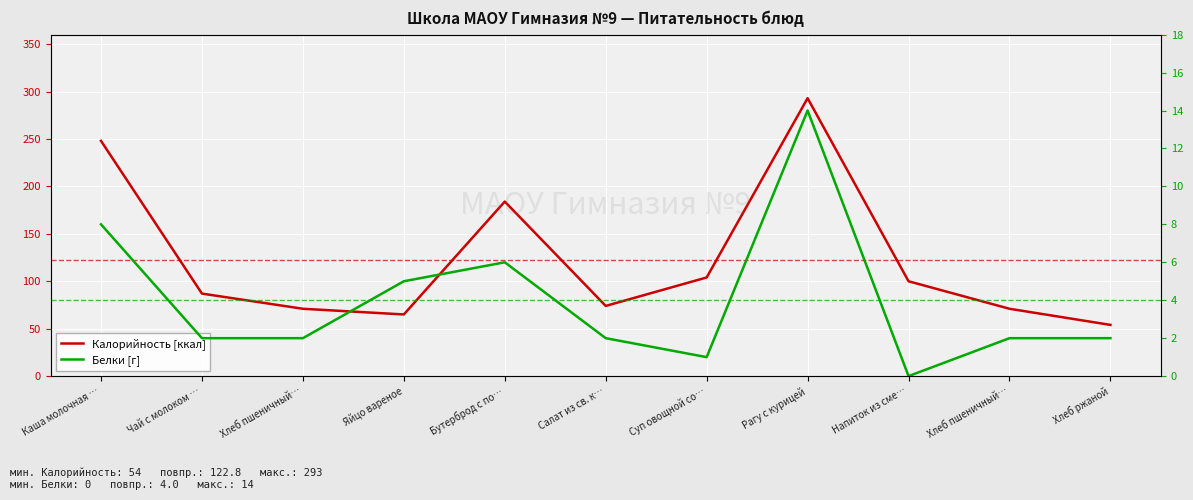

Reading right to left, extract all data points from this chart.

Калорийность [ккал]: 54	71	100	293	104	74	184	65	71	87	248
Белки [г]: 2	2	0	14	1	2	6	5	2	2	8